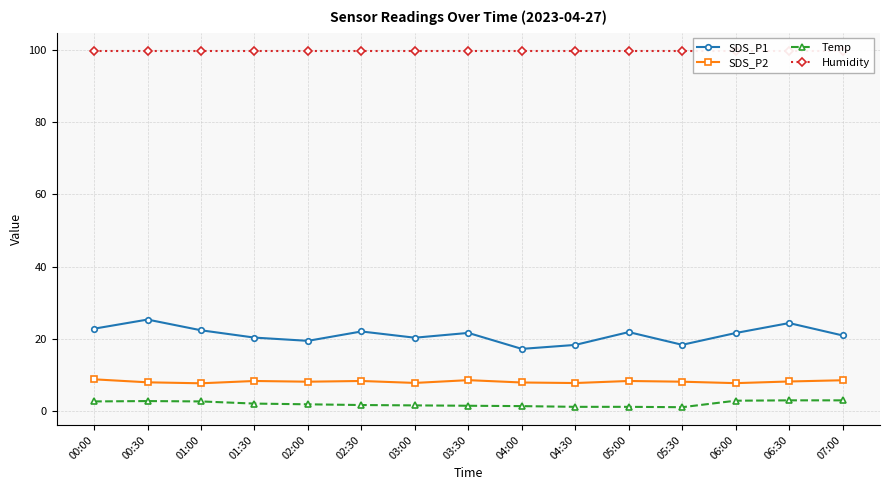

At which category does SDS_P2 reach its first local valley?

01:00